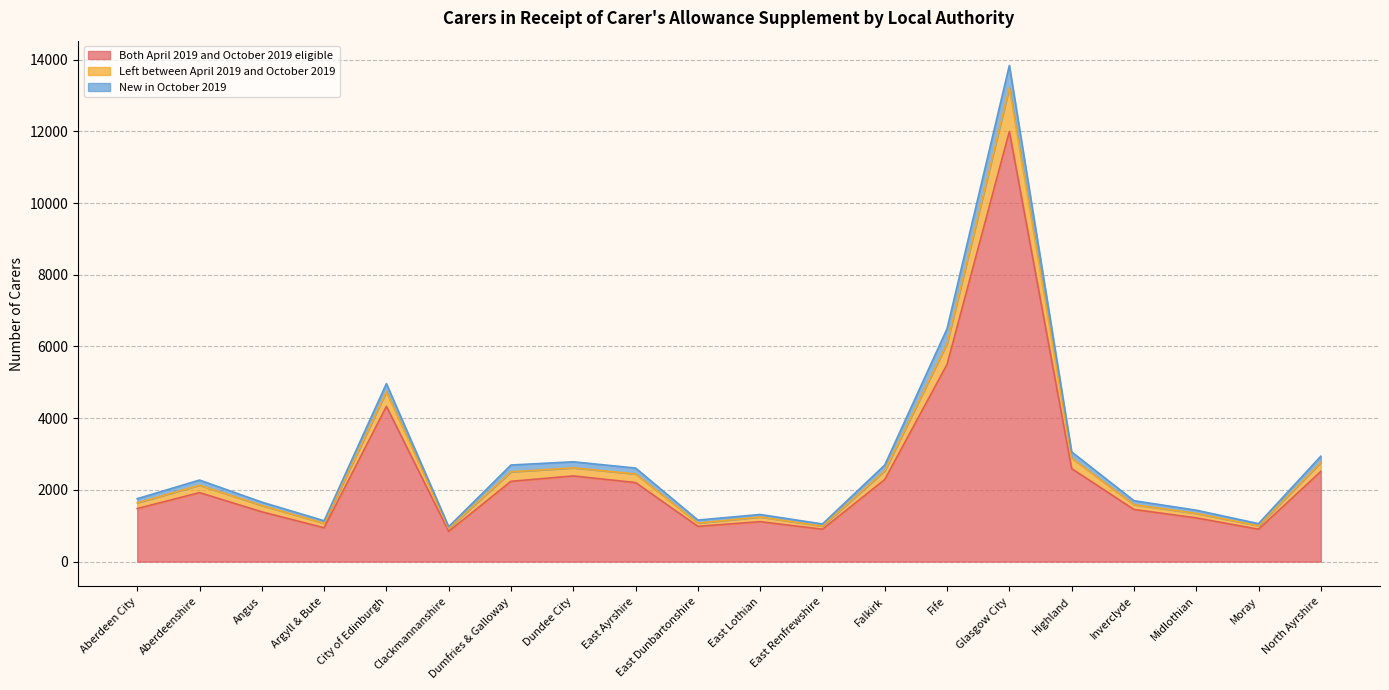

What is the label of the 3rd point from the right?

Midlothian